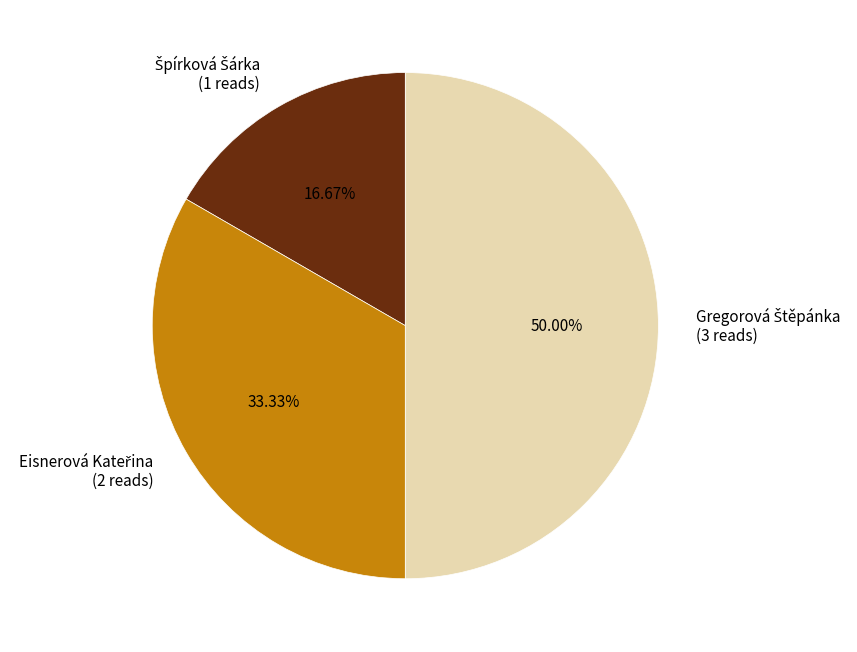

To the nearest percent, what is the difference between the largest and smallest slice percentages?

33%